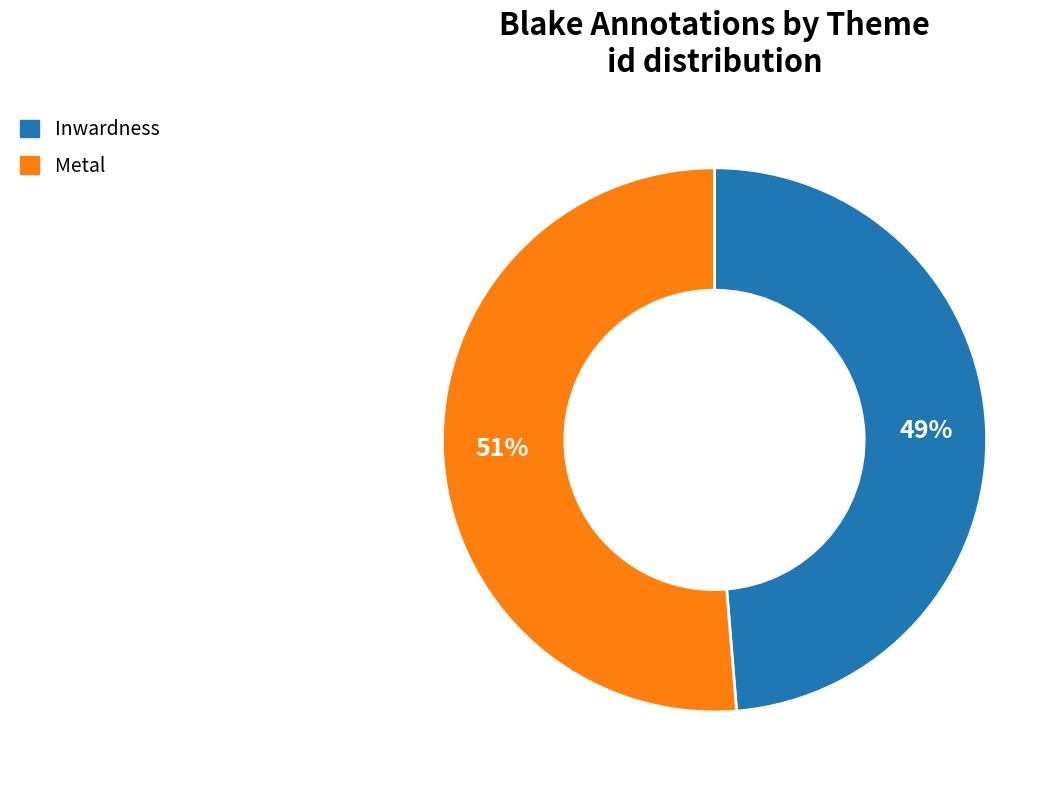

What percentage is the Metal slice, to the nearest percent?

51%